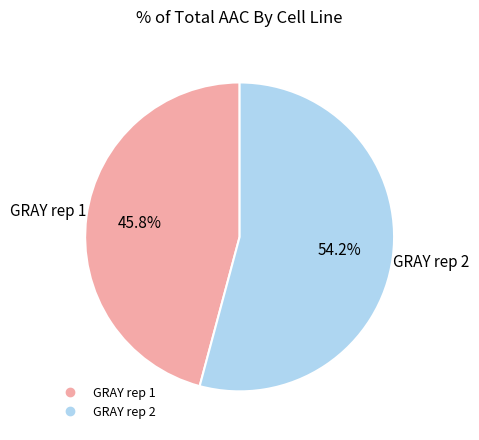

To the nearest percent, what is the difference between the largest and smallest slice percentages?

8%